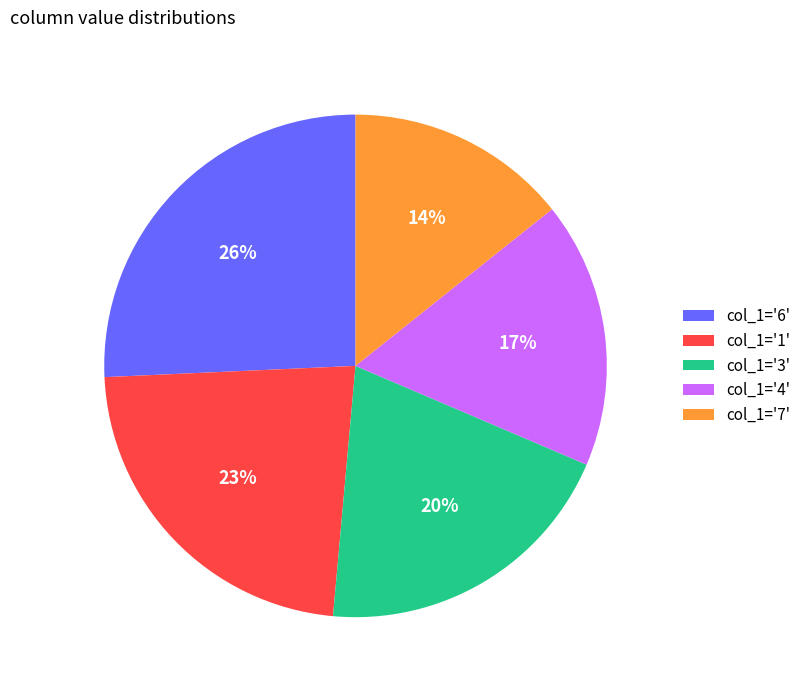

How many slices are in this pie chart?

5